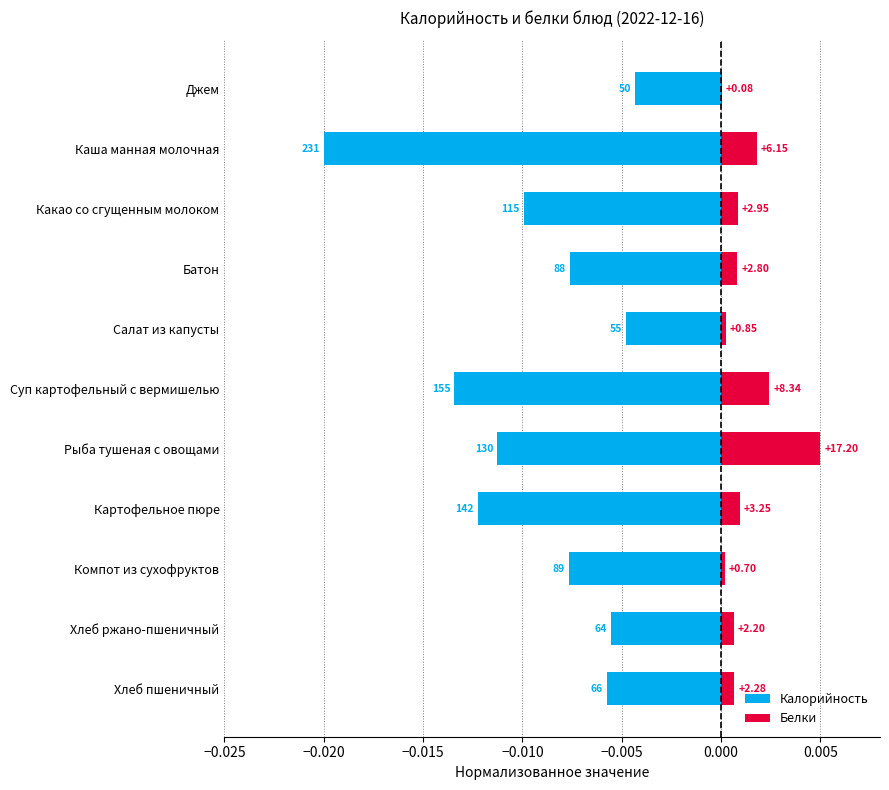

How many series are shown in this chart?

2